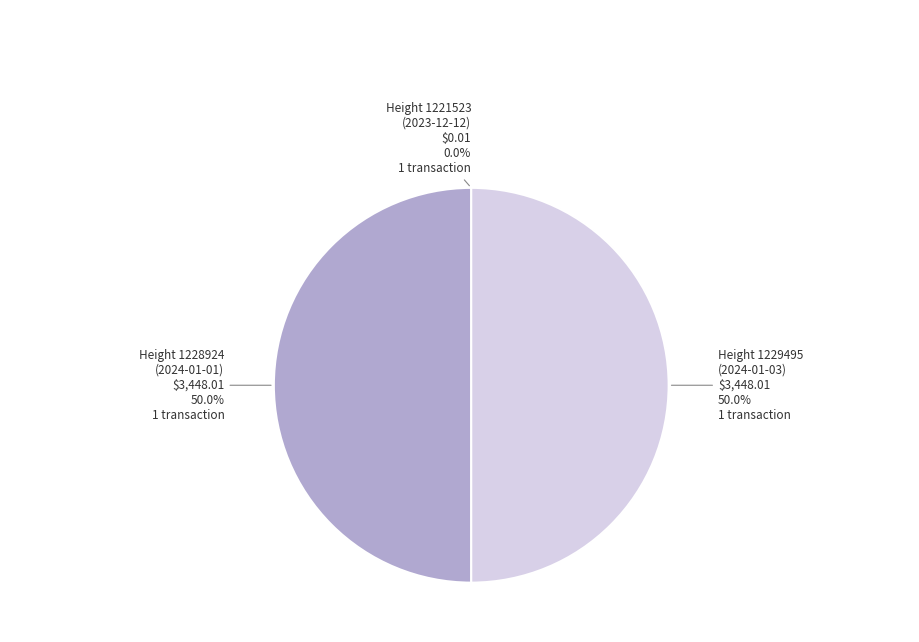

Combined, do Height 1228924 (2024-01-01) and Height 1229495 (2024-01-03) account for over 50%?

Yes